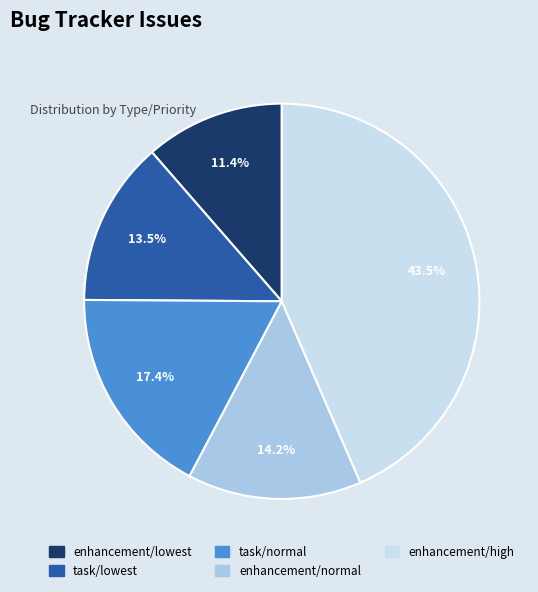

Rank the categories by value from highest to lowest.

enhancement/high, task/normal, enhancement/normal, task/lowest, enhancement/lowest